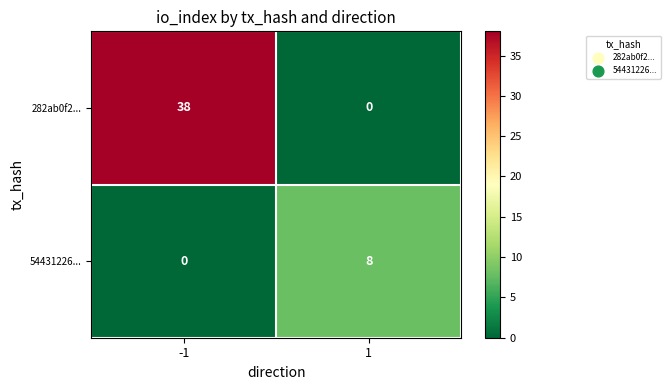

Reading left to right, extract all data points from this chart.

282ab0f2...: 38	0
54431226...: 0	8